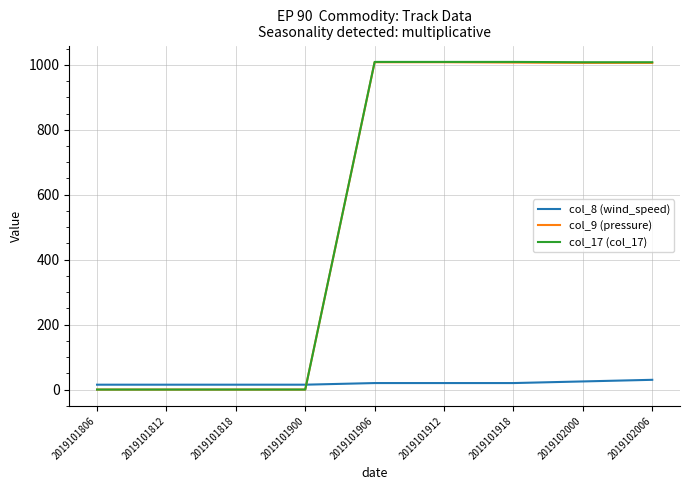

How many lines are shown in the chart?

3